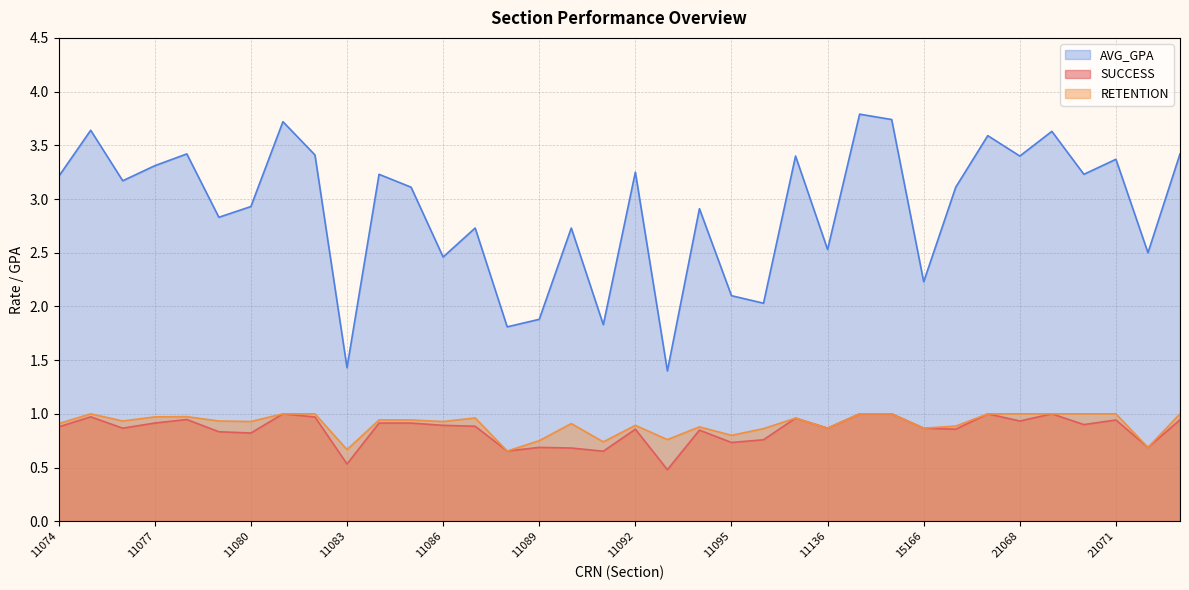

How many interior local valleys does the RETENTION series have?

11